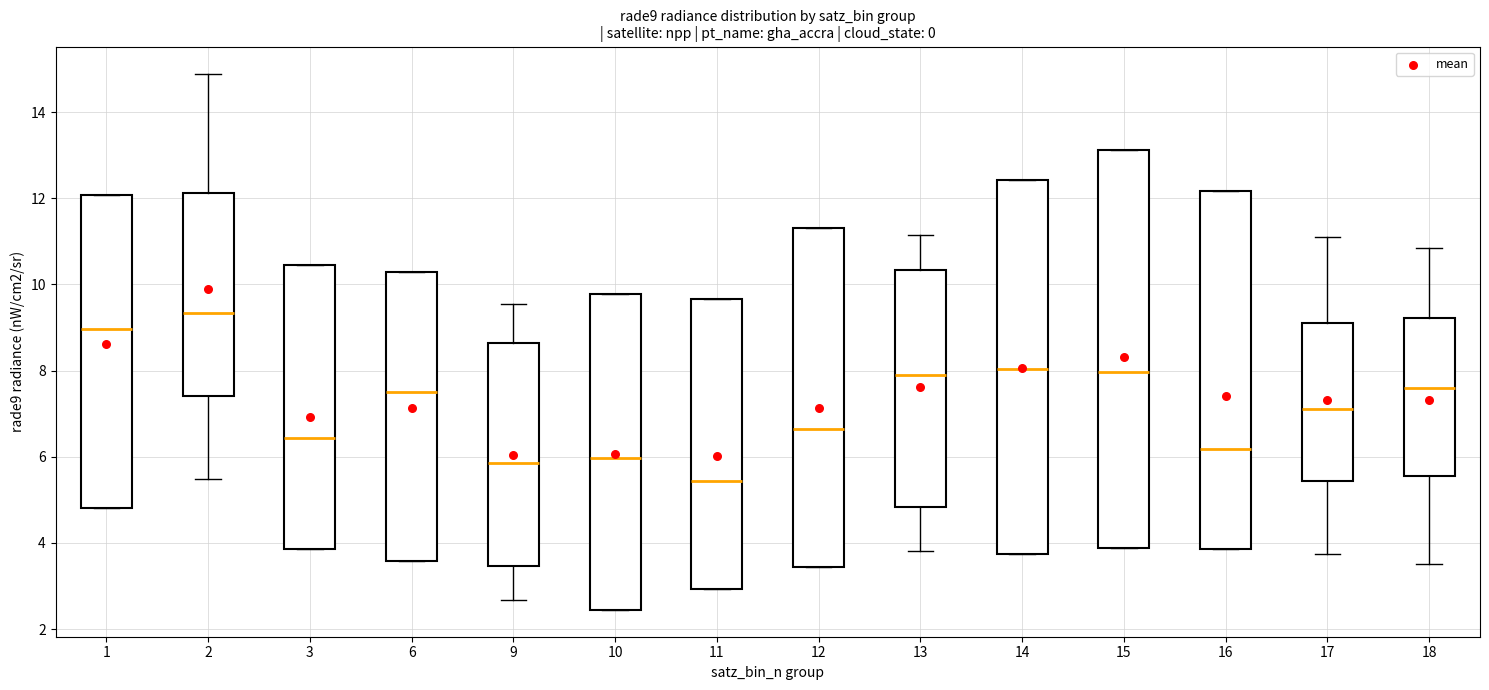

Reading left to right, read every box against the y-axis: the position of its median line, the range the box covers, and the ends of its whiskers. The values are not printed on the chart, so give them approximately, as read against the axis.

1: median 9.0, box 4.8 to 12.0, whiskers 4.8 to 12.0
2: median 9.4, box 7.4 to 12.2, whiskers 5.4 to 14.8
3: median 6.4, box 3.8 to 10.4, whiskers 3.8 to 10.4
6: median 7.6, box 3.6 to 10.2, whiskers 3.6 to 10.2
9: median 5.8, box 3.4 to 8.6, whiskers 2.6 to 9.6
10: median 6.0, box 2.4 to 9.8, whiskers 2.4 to 9.8
11: median 5.4, box 3.0 to 9.6, whiskers 3.0 to 9.6
12: median 6.6, box 3.4 to 11.4, whiskers 3.4 to 11.4
13: median 7.8, box 4.8 to 10.4, whiskers 3.8 to 11.2
14: median 8.0, box 3.8 to 12.4, whiskers 3.8 to 12.4
15: median 8.0, box 3.8 to 13.2, whiskers 3.8 to 13.2
16: median 6.2, box 3.8 to 12.2, whiskers 3.8 to 12.2
17: median 7.2, box 5.4 to 9.2, whiskers 3.8 to 11.0
18: median 7.6, box 5.6 to 9.2, whiskers 3.4 to 10.8